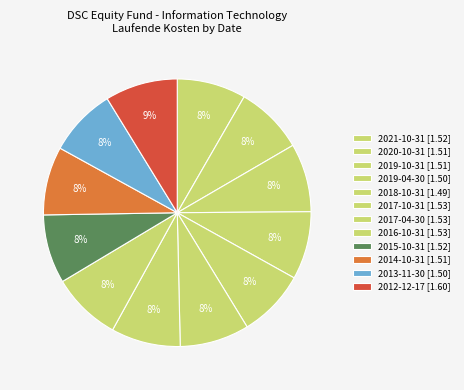

To the nearest percent, what is the average slice percentage?

8%